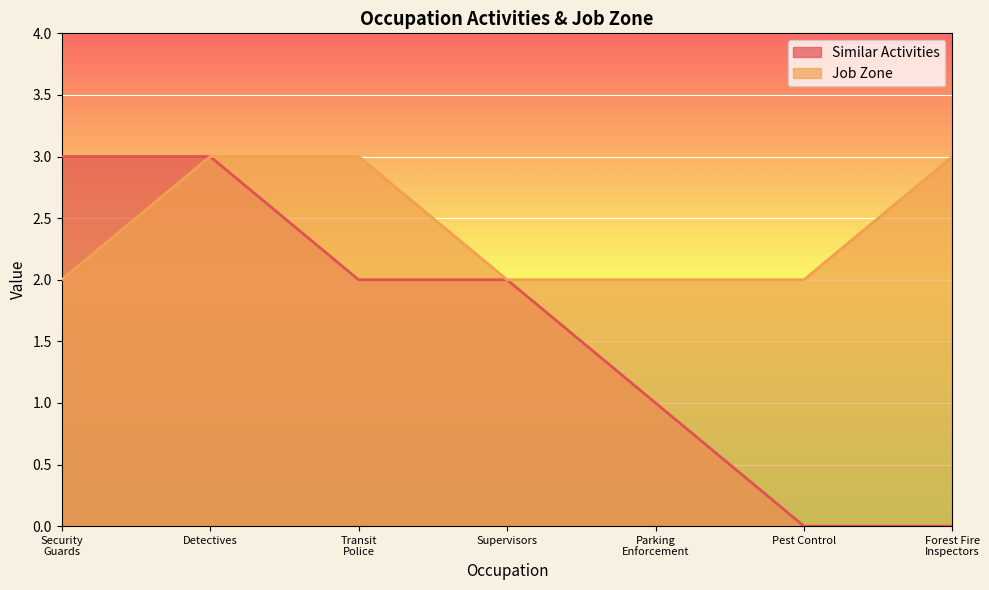

How many distinct data groups are displayed?

2